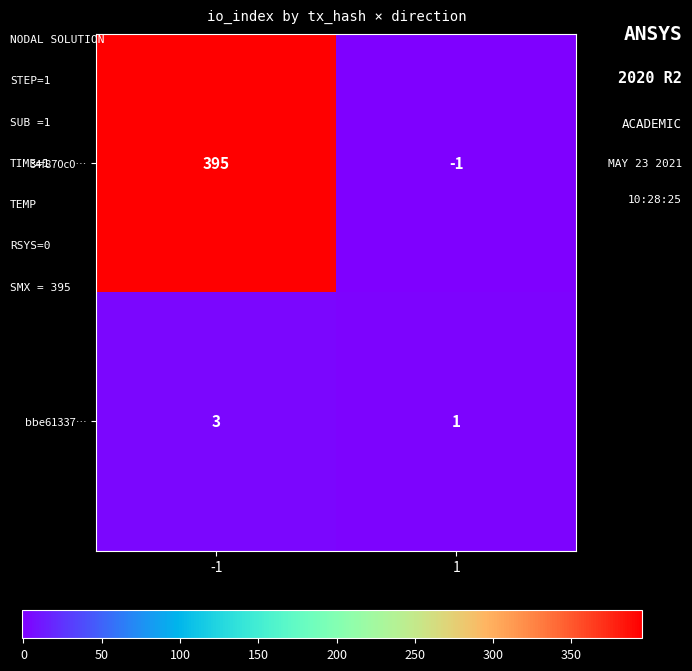

List the series in order of their overall mean, highest first.

34f870c0…, bbe61337…